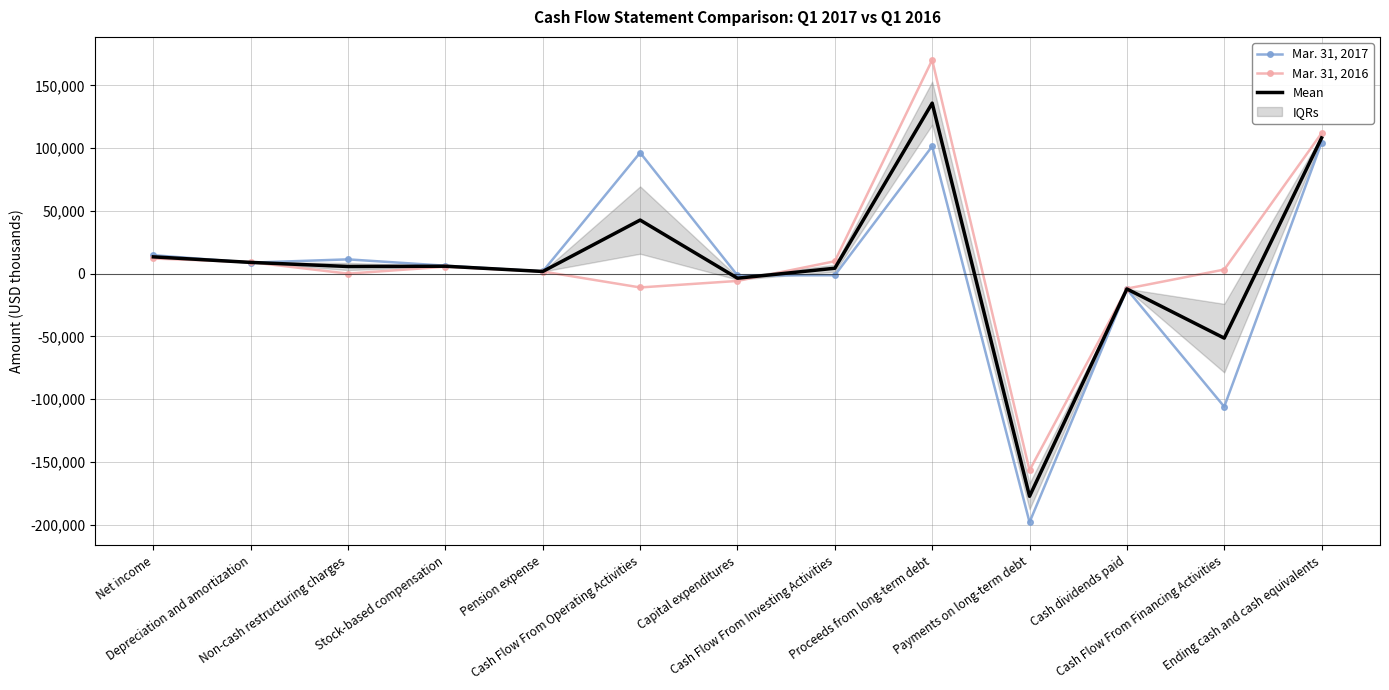

How many data points does each series have?

13